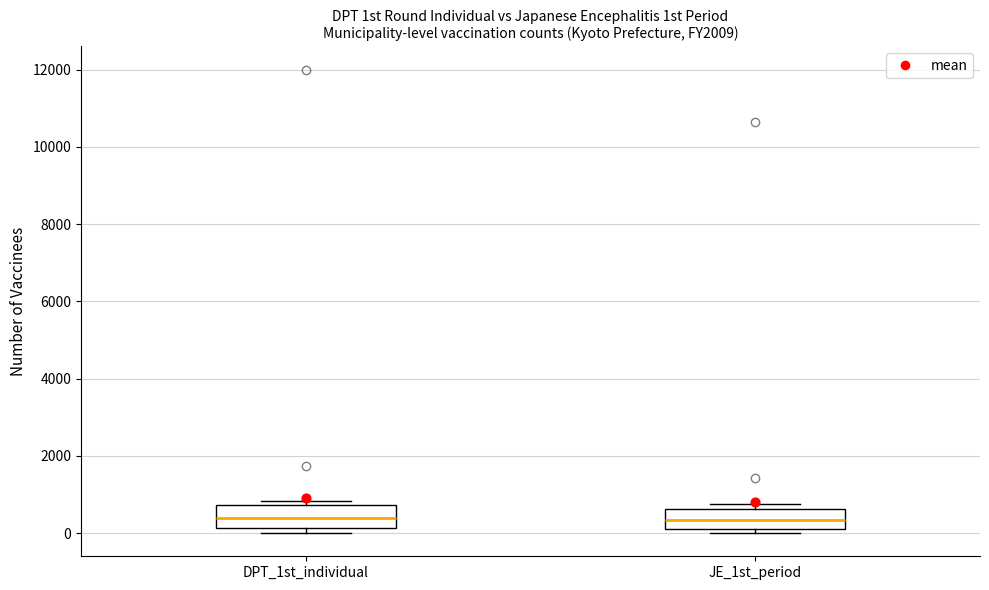

Reading left to right, transcribe this box plot: for each box, give where its median line is, the range the box spans, and where its two whiskers end, as read against the y-axis. The values are not printed on the chart, so give them approximately, as read against the axis.

DPT_1st_individual: median 400, box 200 to 800, whiskers 0 to 800 (just above the box's upper edge)
JE_1st_period: median 400, box 200 to 600, whiskers 0 to 800